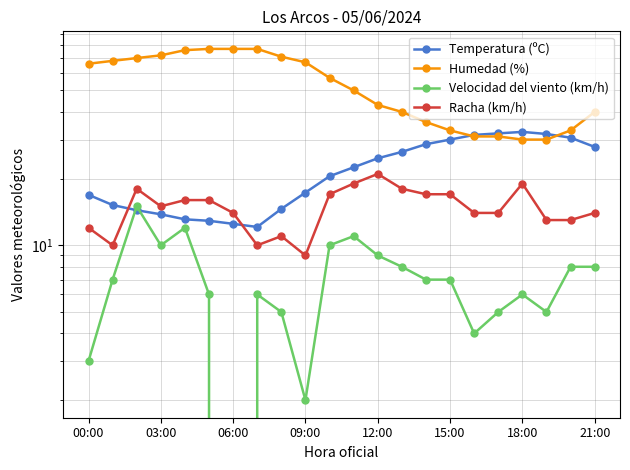

True or false: Humedad (%) and Velocidad del viento (km/h) cross at least once.

False